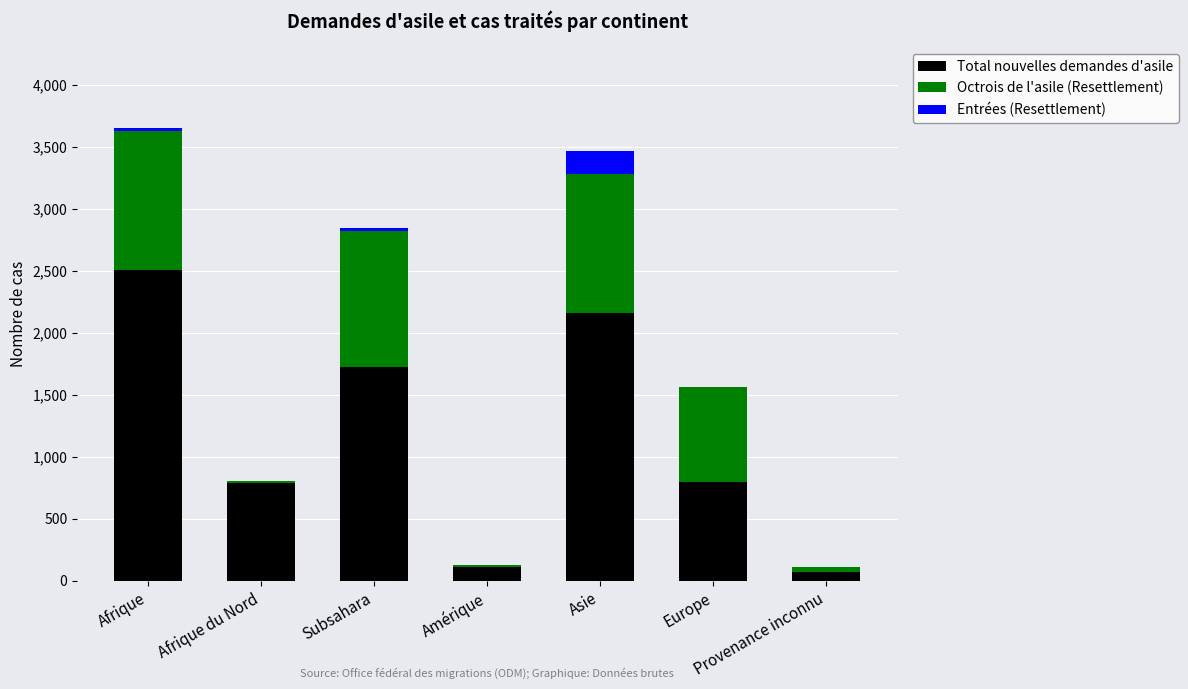

Count the number of categories in the chart.

7